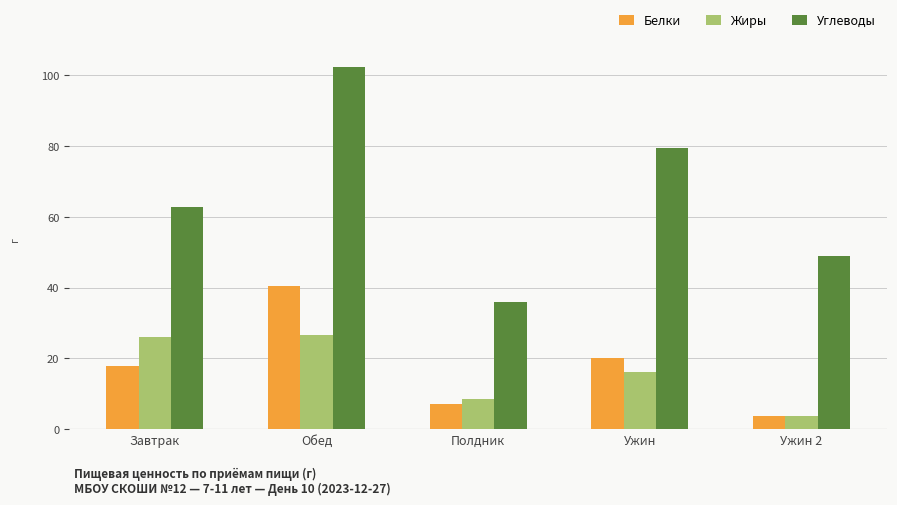

What value does the Жиры series have at Ужин?

16.0